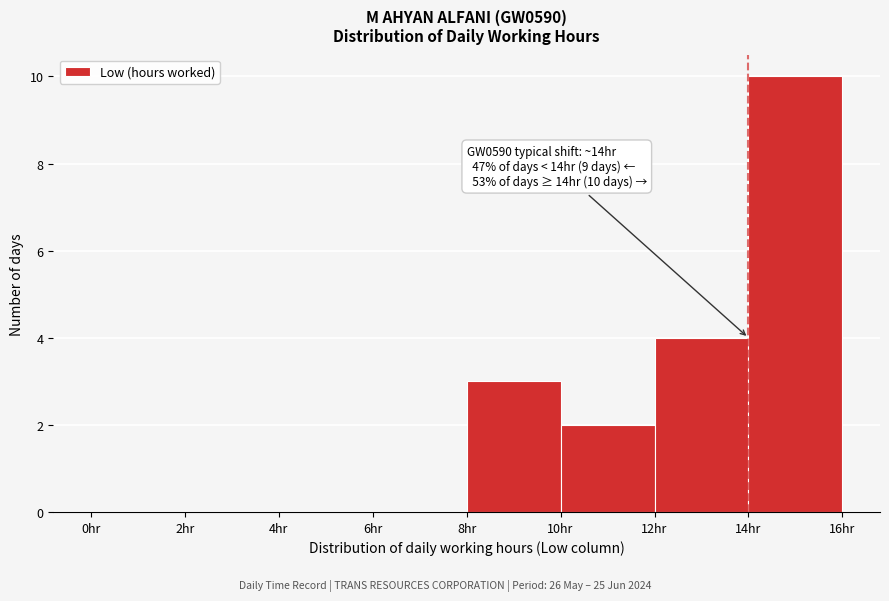

Which range on the x-axis has the tallest bar?

14 to 16